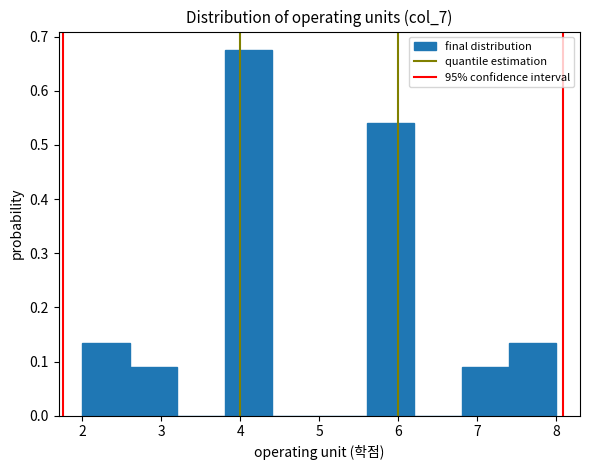

Reading left to right, transcribe this chart: for each bar, give the range it covers on the x-axis and its height. The values are not printed on the chart, so give them approximately, as read against the axis.

2.0 to 2.6: 0.14
2.6 to 3.2: 0.09
3.2 to 3.8: 0
3.8 to 4.4: 0.68
4.4 to 5.0: 0
5.0 to 5.6: 0
5.6 to 6.2: 0.54
6.2 to 6.8: 0
6.8 to 7.4: 0.09
7.4 to 8.0: 0.14